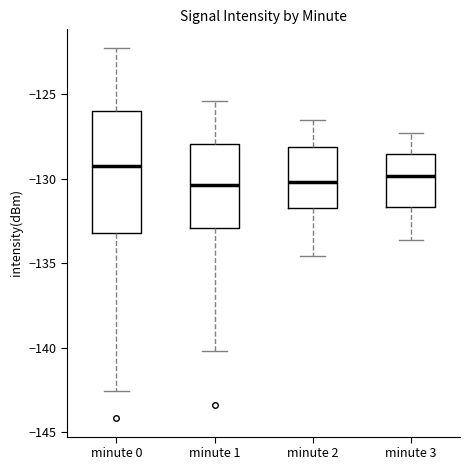

Which box's median line is the highest?

minute 0